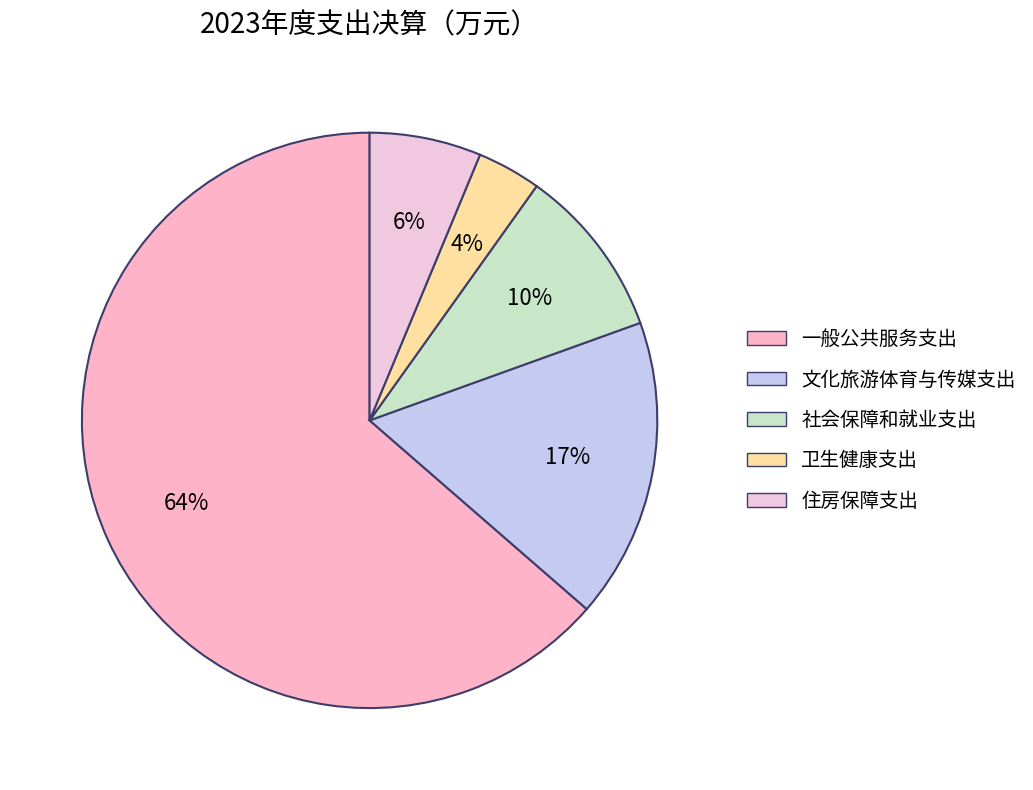

To the nearest percent, what percentage of the pie is 社会保障和就业支出?

10%